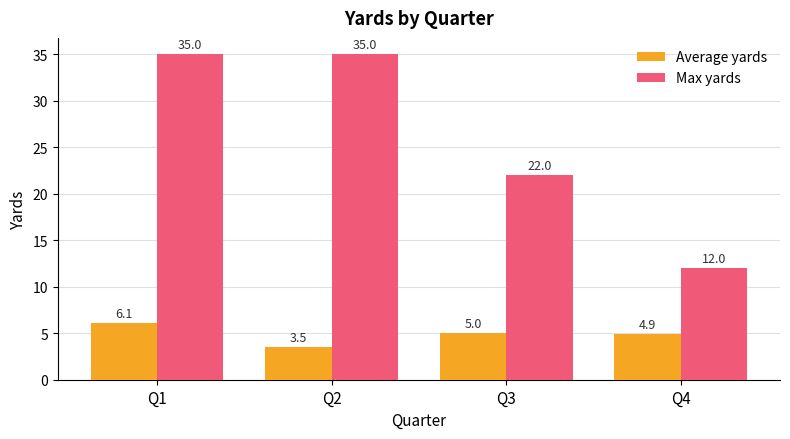

What is the value of the Max yards bar at the 4th from the left?

12.0